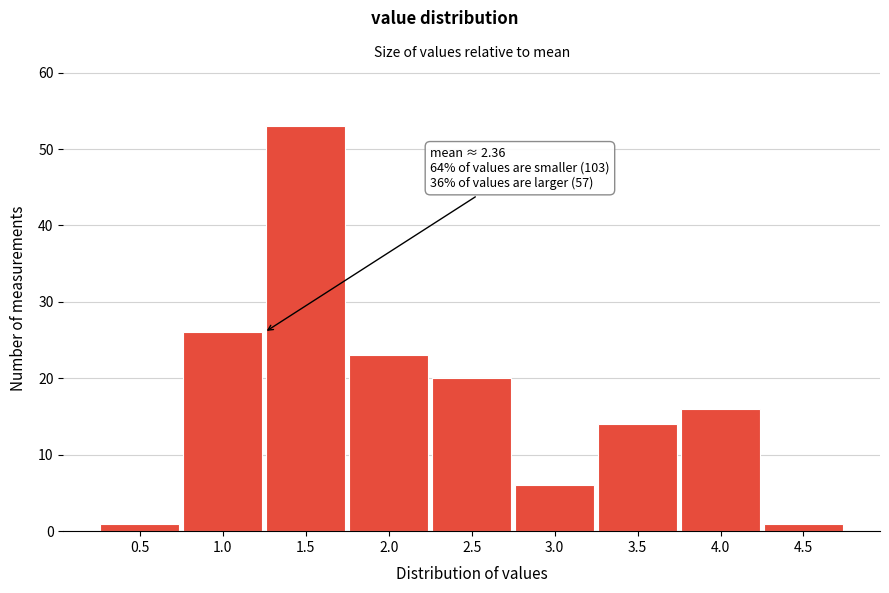

Reading right to left, what are all the values shown in this chart?

1	16	14	6	20	23	53	26	1